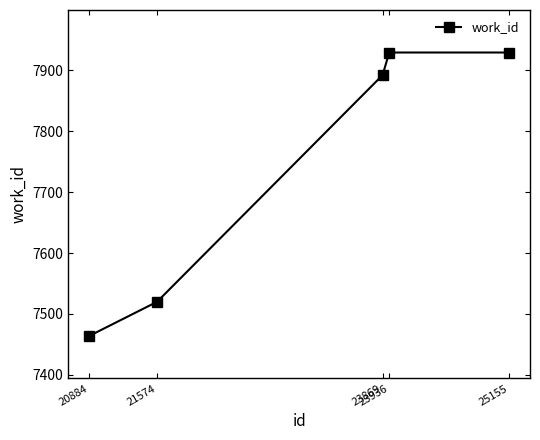

What is the difference between the values at 23936 and 20884?

465